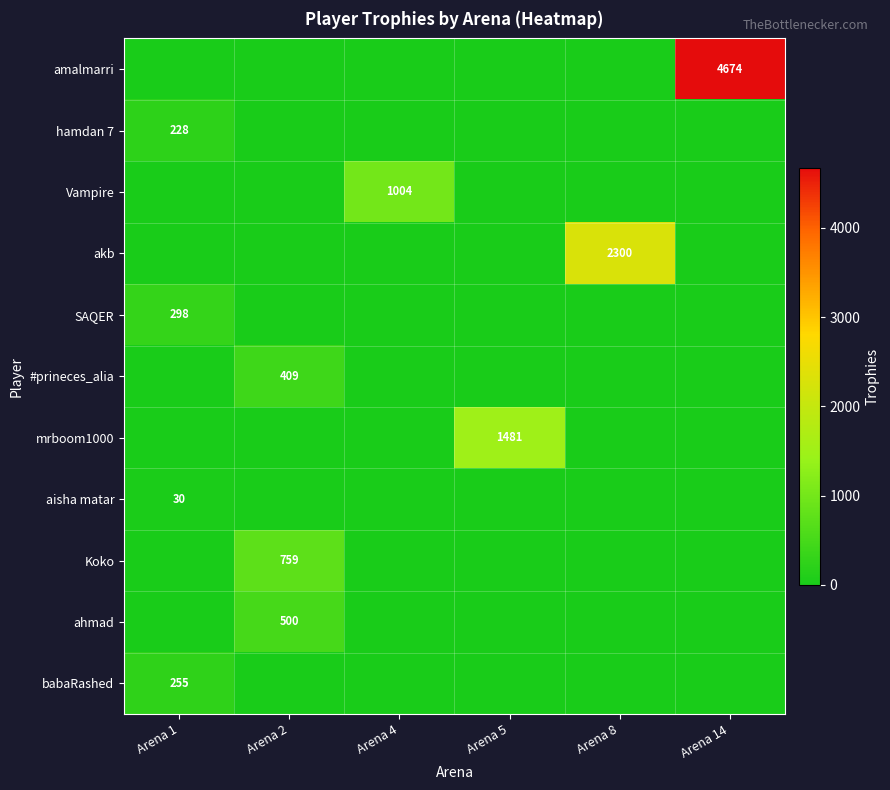

True or false: babaRashed has a value of 255 at Arena 1.

True